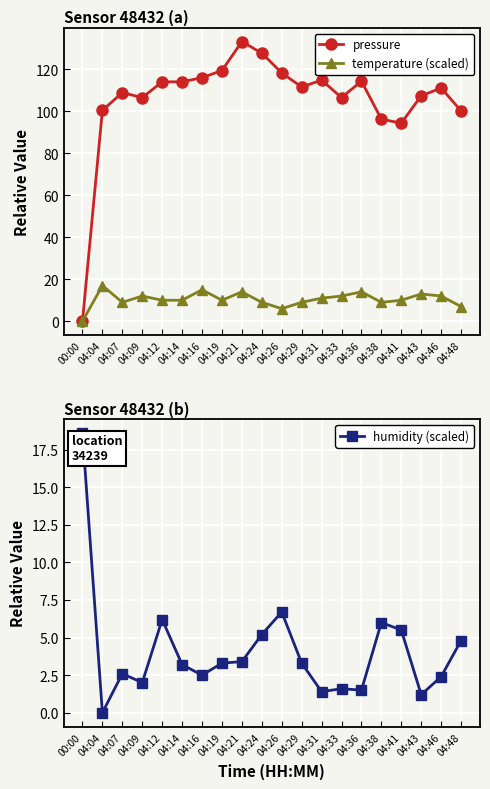

What is the difference between the highest and lowest values at 04:41?

88.8